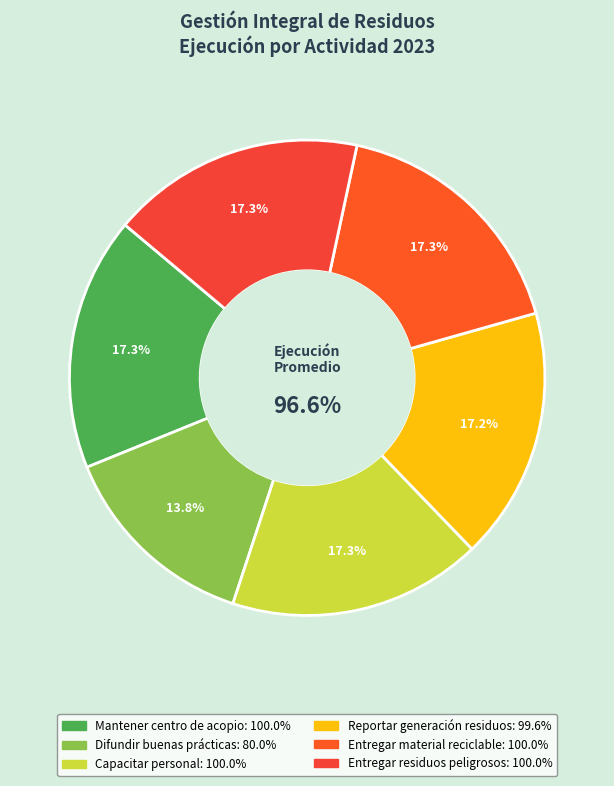

Which has a higher value, Difundir buenas prácticas or Mantener centro de acopio?

Mantener centro de acopio